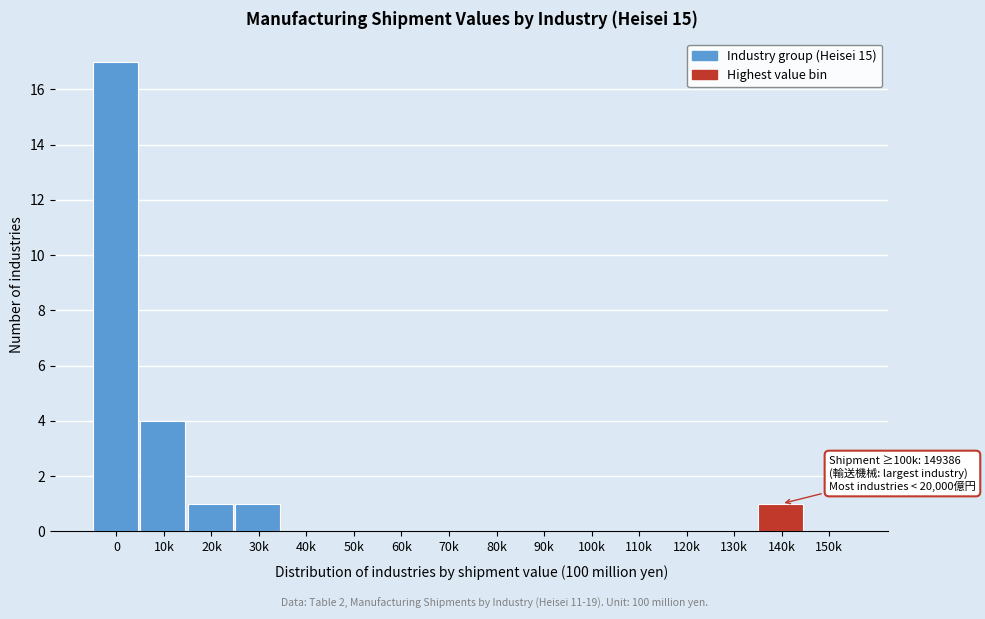

Reading right to left, transcribe all the data shown in this chart.

150k=0	140k=1	130k=0	120k=0	110k=0	100k=0	90k=0	80k=0	70k=0	60k=0	50k=0	40k=0	30k=1	20k=1	10k=4	0=17